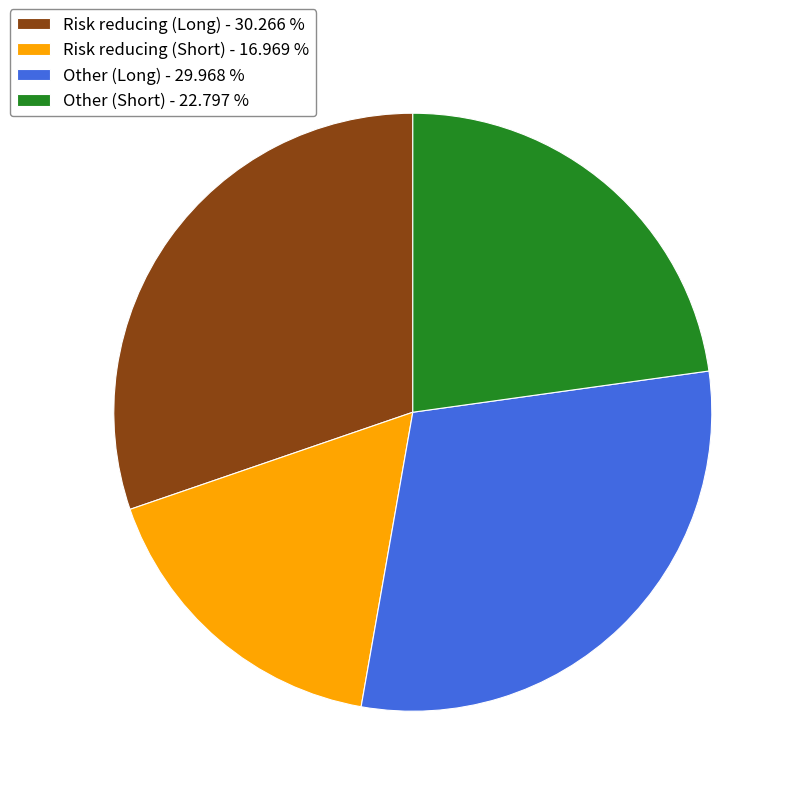

Between Other (Long) - 29.968 % and Risk reducing (Short) - 16.969 %, which is larger?

Other (Long) - 29.968 %